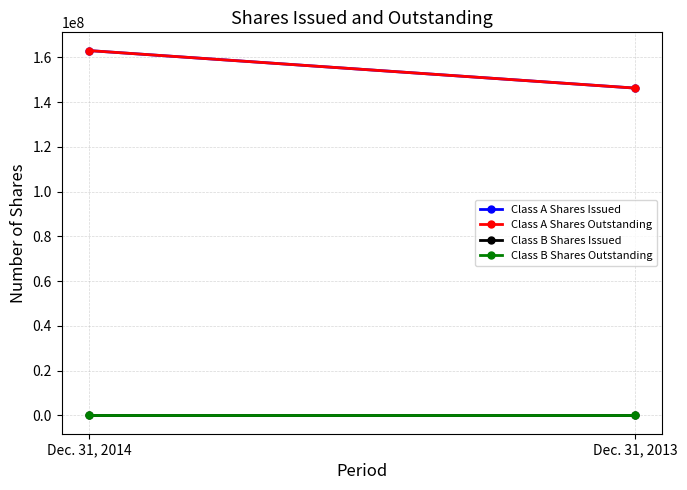

What value does the Class B Shares Outstanding series have at Dec. 31, 2014?

1